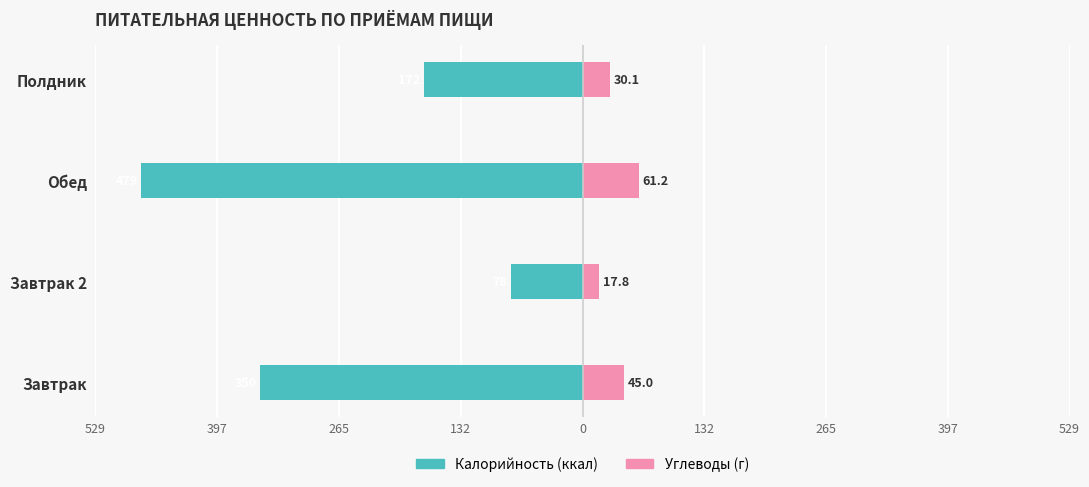

What is the value of the Углеводы (г) bar at the 1st from the left?

45.0